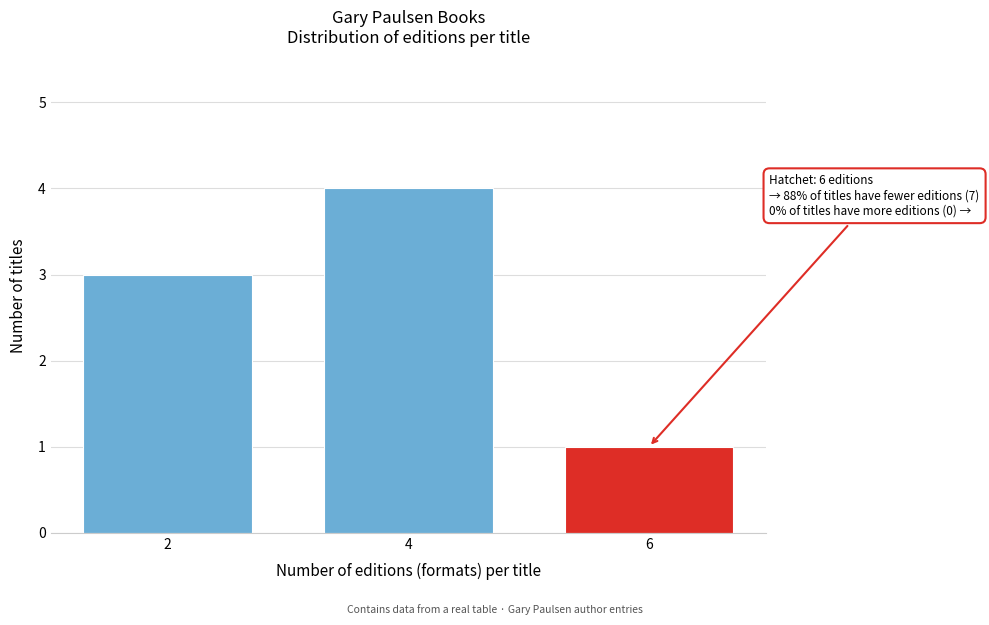

Reading right to left, what are all the values shown in this chart?

6=1	4=4	2=3